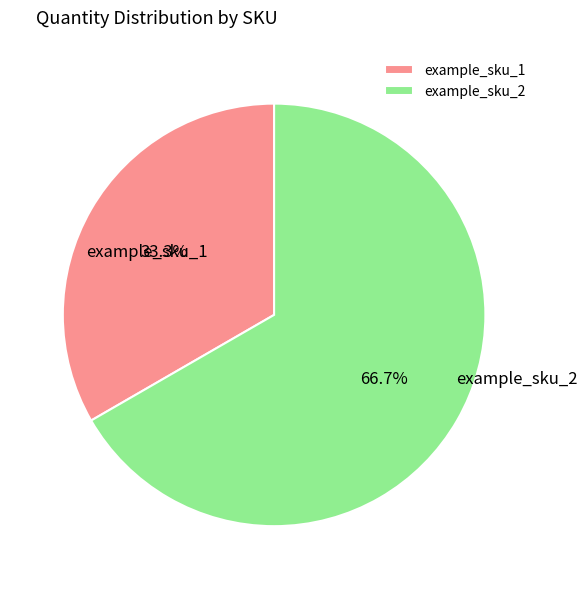

How much of the chart is everything except example_sku_1?

66.7%